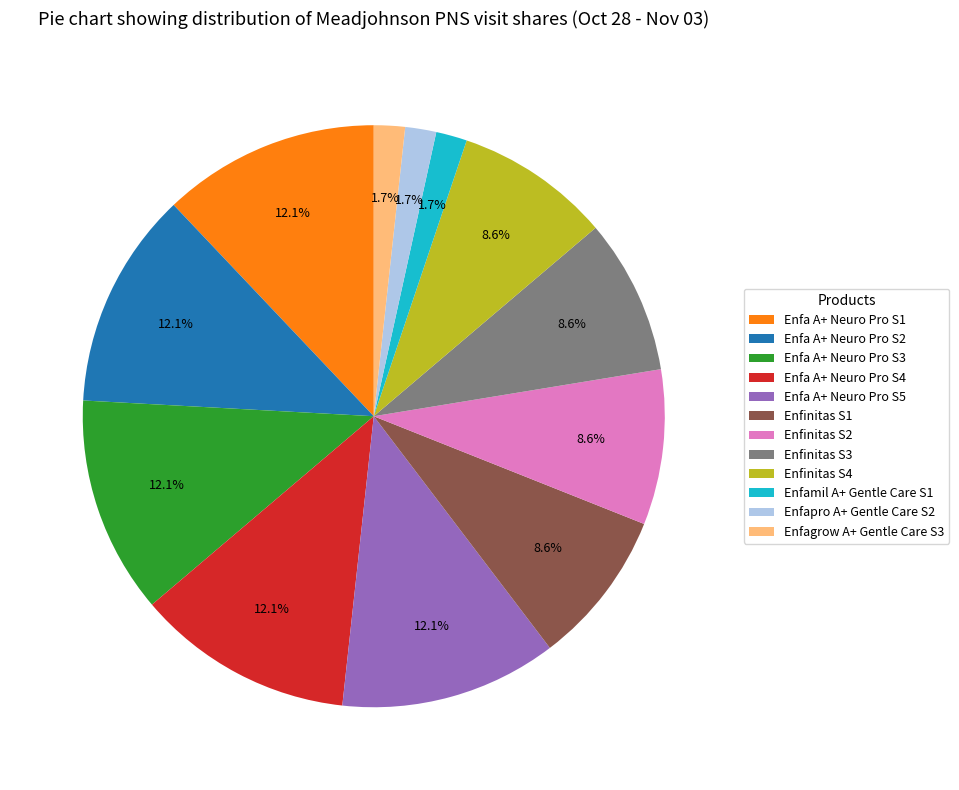

The Enfa A+ Neuro Pro S3 slice represents 23% of the pie. True or false?

False